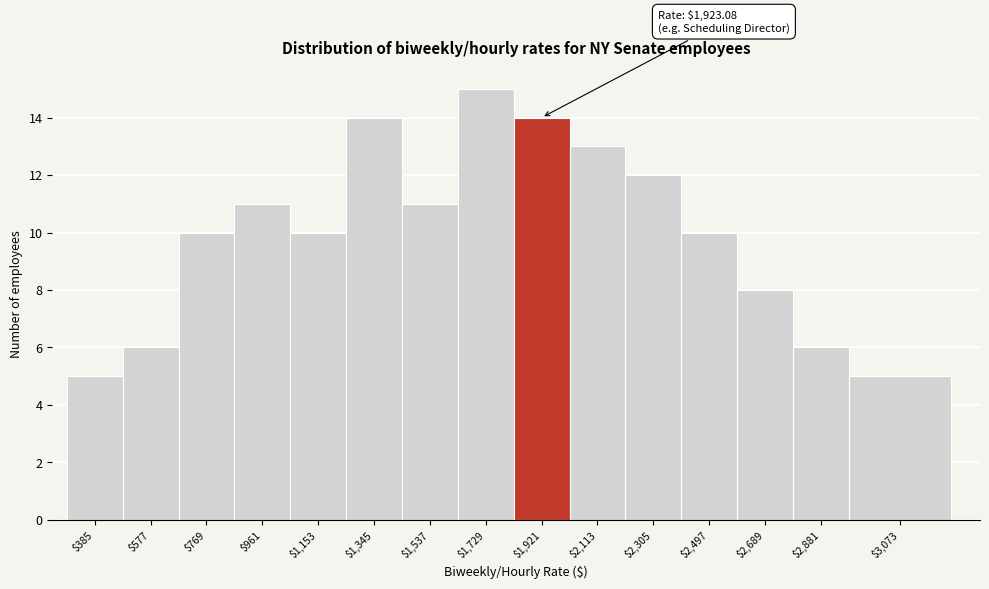

Reading right to left, transcribe all the data shown in this chart.

5	6	8	10	12	13	14	15	11	14	10	11	10	6	5